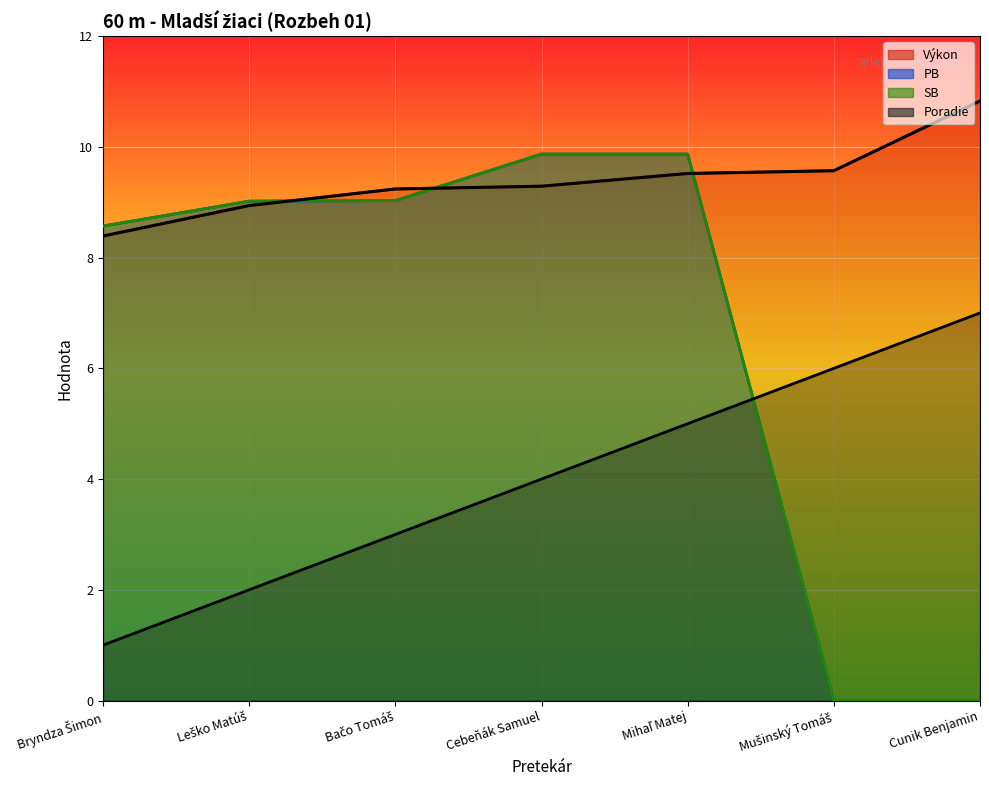

At how many categories does at least one series exceed 4?

7